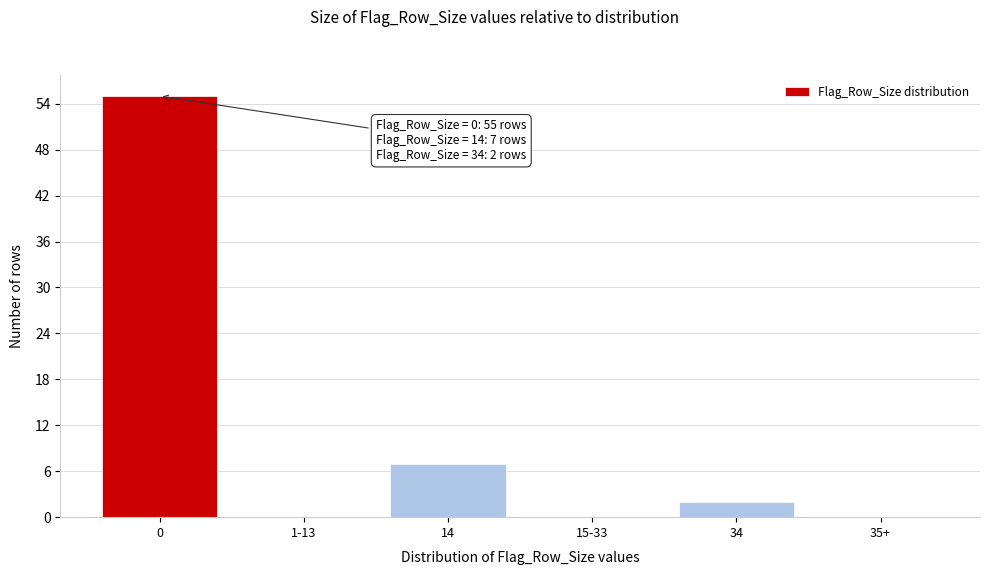

Reading left to right, what are all the values shown in this chart?

0=55	1-13=0	14=7	15-33=0	34=2	35+=0